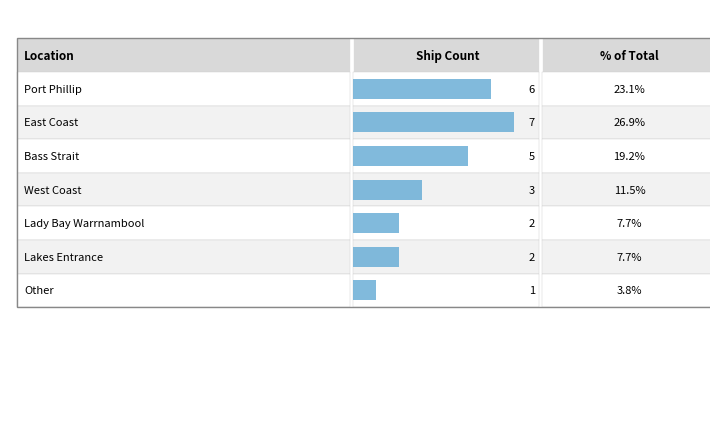

What is the sum of all values?

26